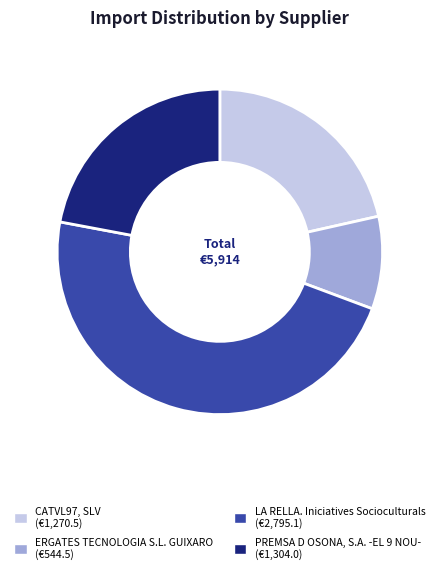

Do ERGATES TECNOLOGIA S.L. GUIXARO and PREMSA D OSONA, S.A. -EL 9 NOU- together represent more than half of the pie?

No